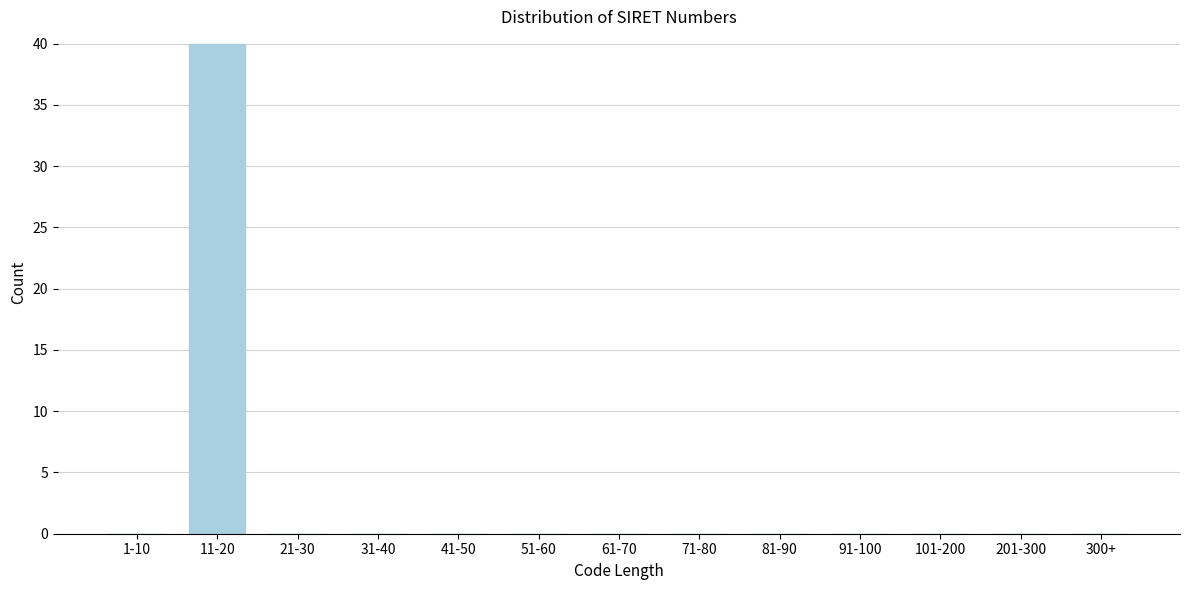

Reading right to left, list all the values displayed in this chart.

300+=0	201-300=0	101-200=0	91-100=0	81-90=0	71-80=0	61-70=0	51-60=0	41-50=0	31-40=0	21-30=0	11-20=40	1-10=0